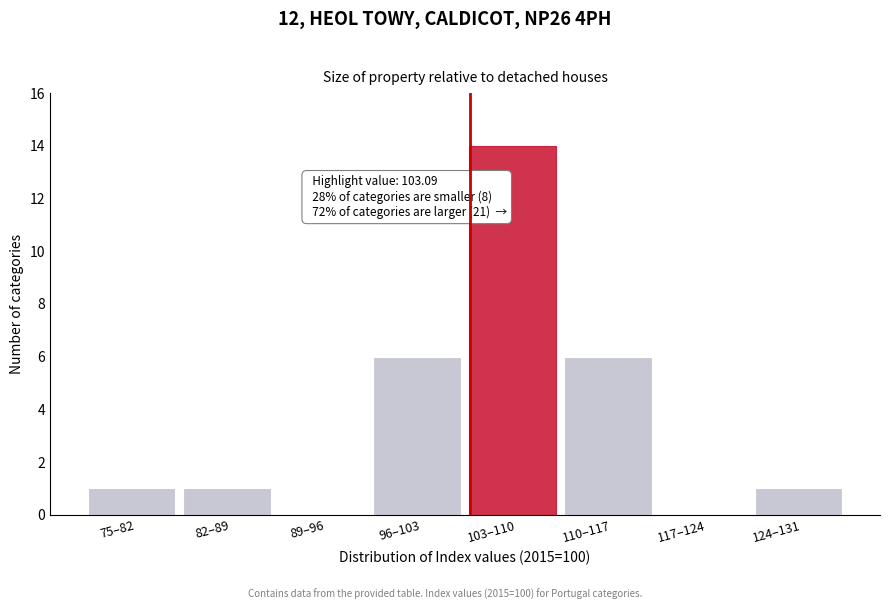

Reading right to left, transcribe all the data shown in this chart.

124–131=1	117–124=0	110–117=6	103–110=14	96–103=6	89–96=0	82–89=1	75–82=1